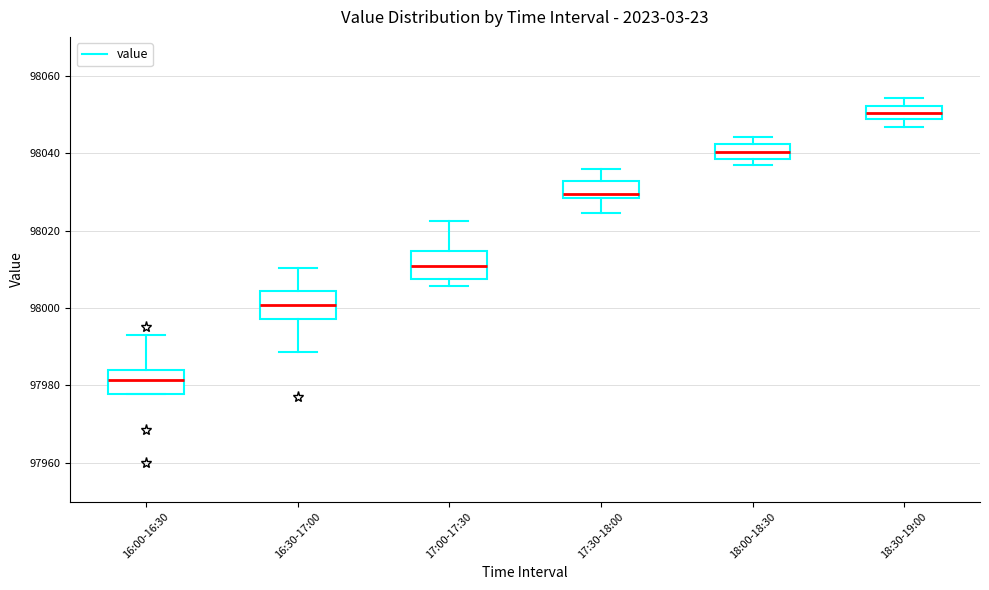

Reading left to right, transcribe this box plot: for each box, give where its median line is, the range the box spans, and where its two whiskers end, as read against the y-axis. The values are not printed on the chart, so give them approximately, as read against the axis.

16:00-16:30: median 97982, box 97978 to 97984, whiskers 97978 to 97994
16:30-17:00: median 98000, box 97998 to 98004, whiskers 97988 to 98010
17:00-17:30: median 98010, box 98008 to 98014, whiskers 98006 to 98022
17:30-18:00: median 98030, box 98028 to 98032, whiskers 98024 to 98036
18:00-18:30: median 98040, box 98038 to 98042, whiskers 98036 to 98044
18:30-19:00: median 98050, box 98048 to 98052, whiskers 98046 to 98054